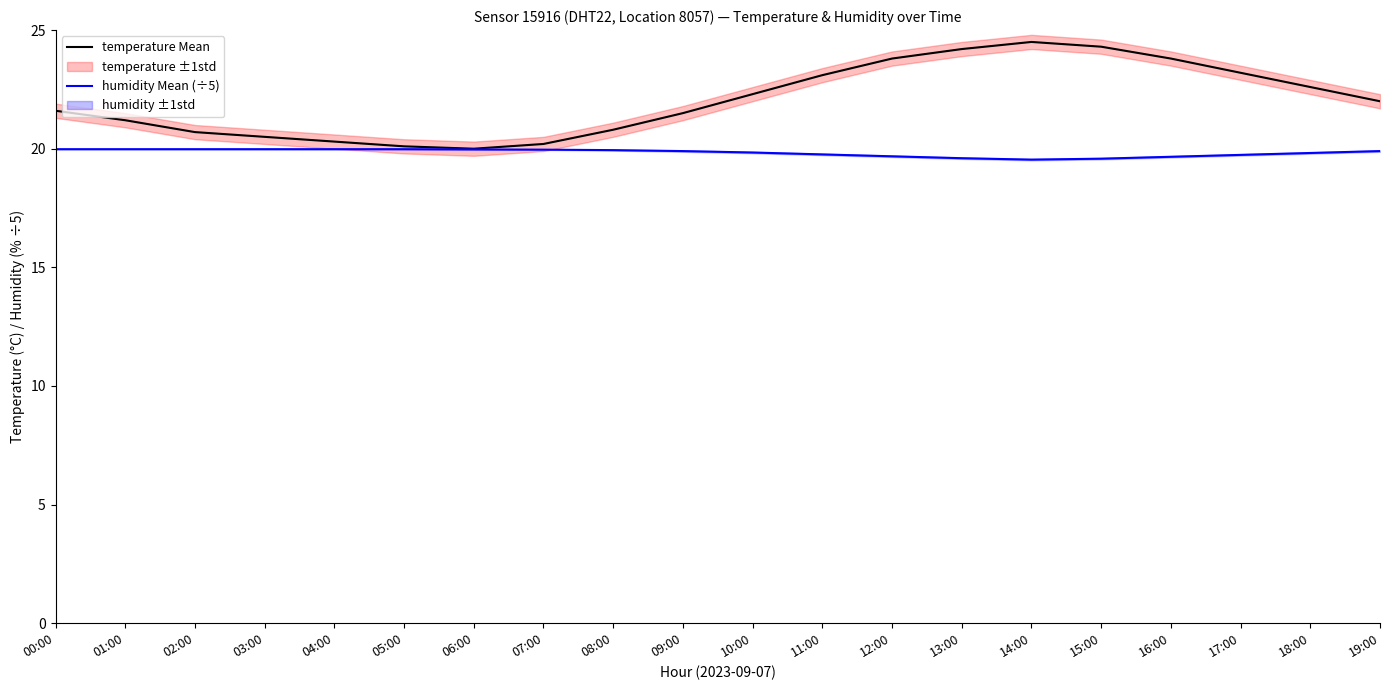

Which series changed the most between 03:00 and 12:00?

temperature Mean